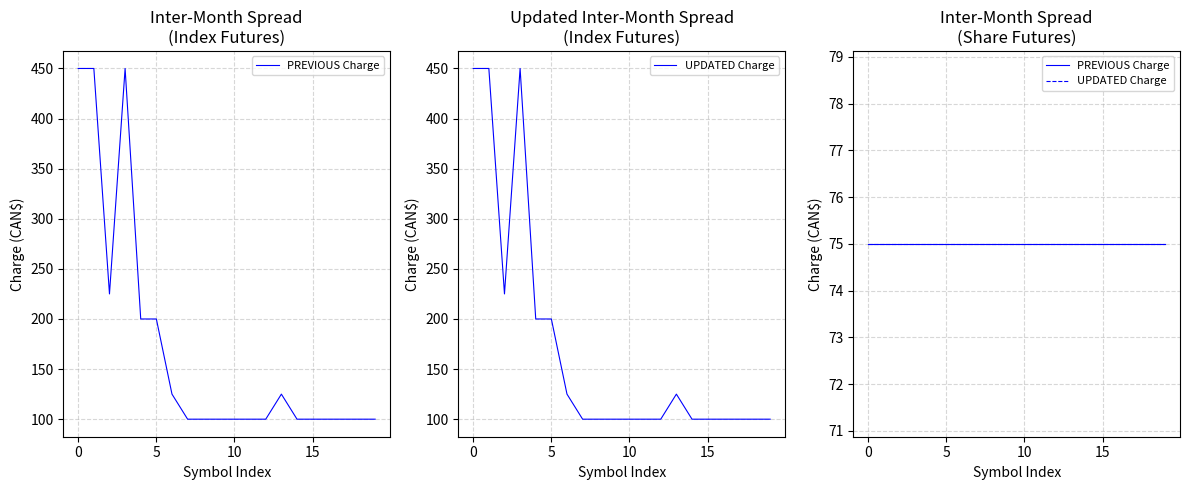

What is the maximum value for UPDATED Inter-Month Spread Charge?

450